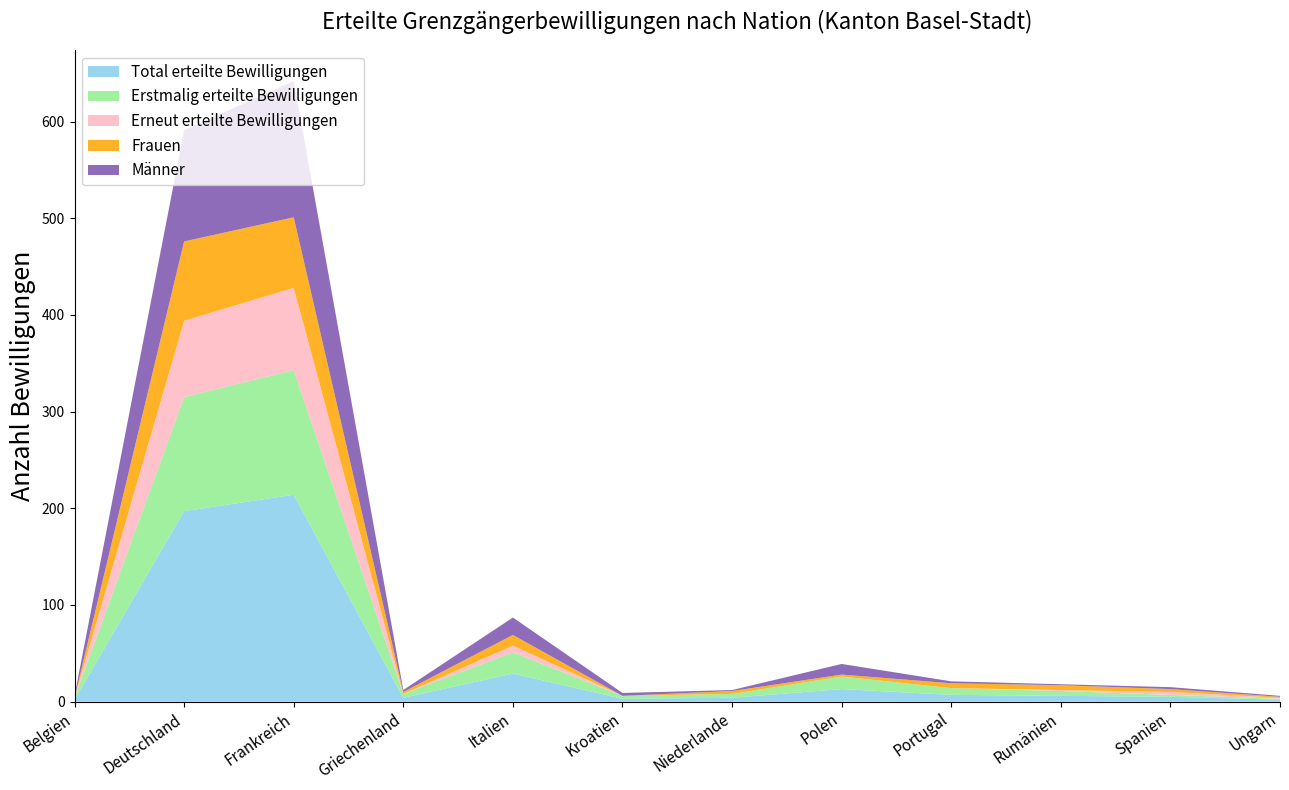

Reading left to right, what are all the values shown in this chart?

Total erteilte Bewilligungen: 2	197	214	4	29	3	4	13	7	6	5	2
Erstmalig erteilte Bewilligungen: 2	118	129	4	22	3	4	13	7	5	2	1
Erneut erteilte Bewilligungen: 0	79	85	0	7	0	0	0	0	1	3	1
Frauen: 0	82	73	2	11	0	3	2	5	5	3	1
Männer: 2	115	141	2	18	3	1	11	2	1	2	1